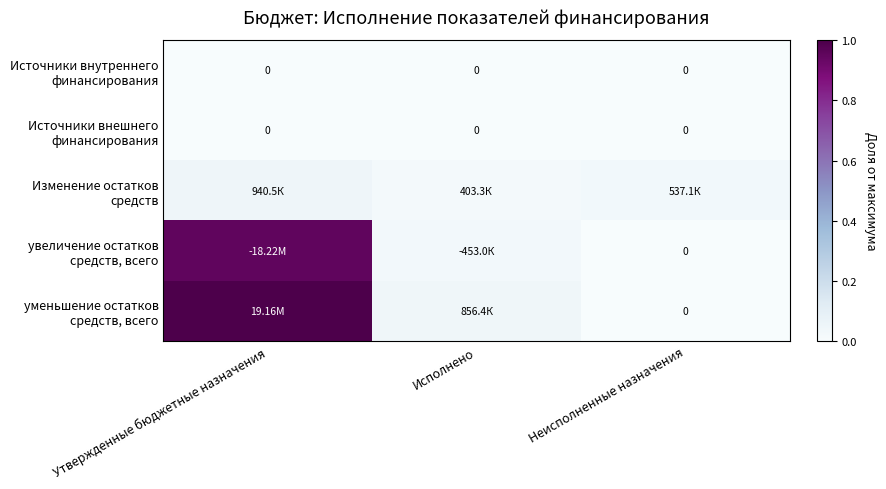

How many data points does each series have?

3